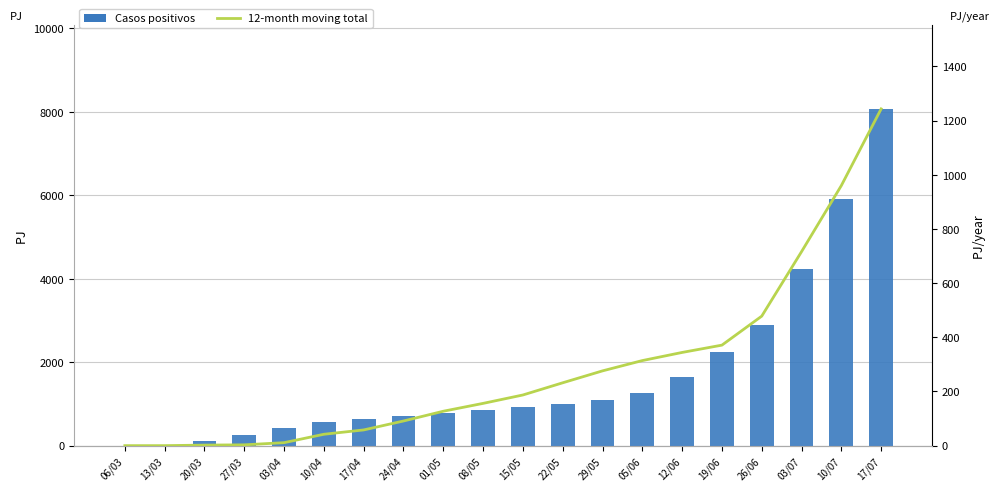

Rank the series at 29/05 from highest to lowest value.

Casos positivos, 12-month moving total